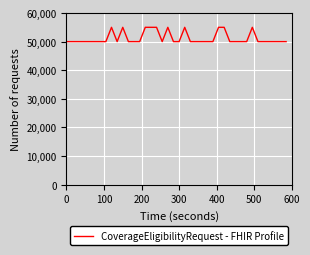

What is the difference between the maximum and minimum values?

5000